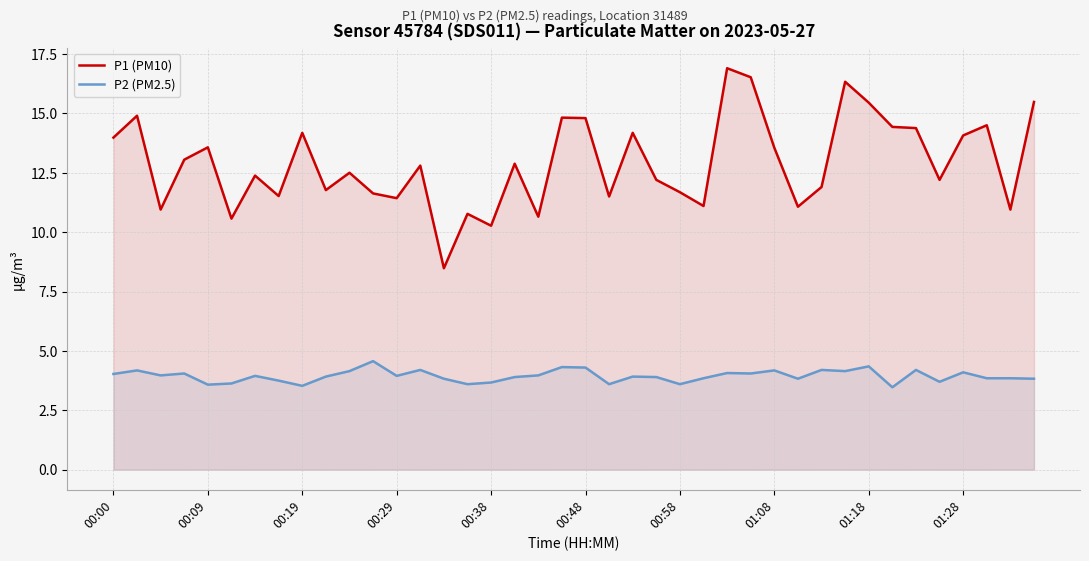

True or false: P1 (PM10) has more than 0 points higher than both neighbors.

True